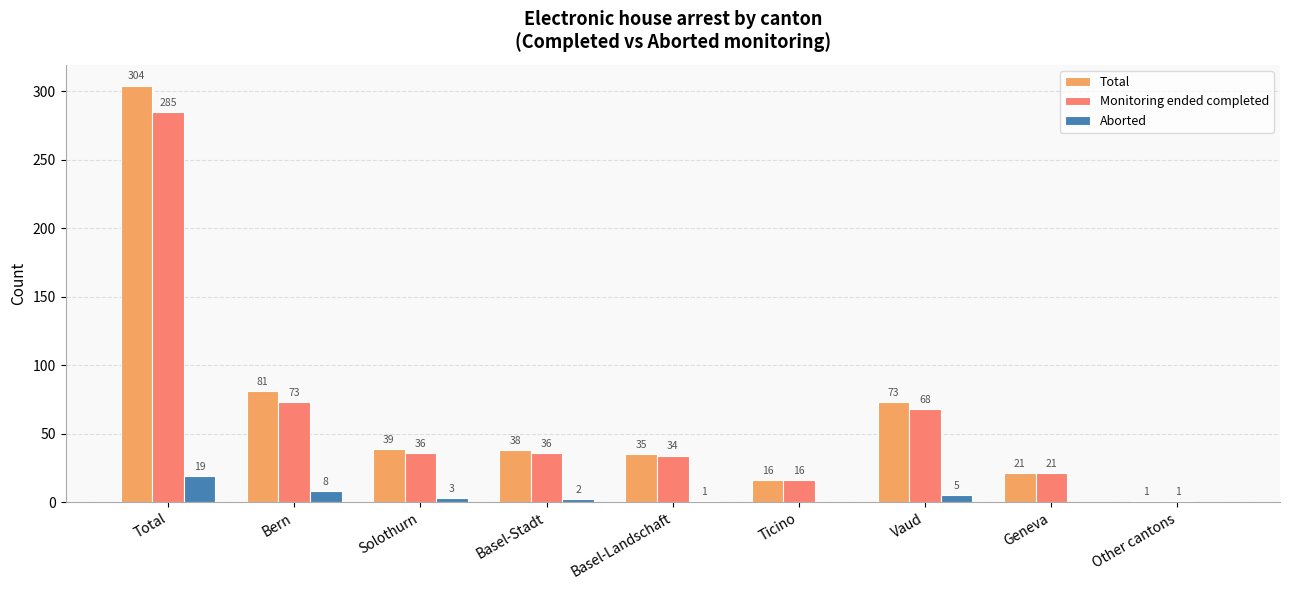

Which category has the highest value in the Monitoring ended completed series?

Total